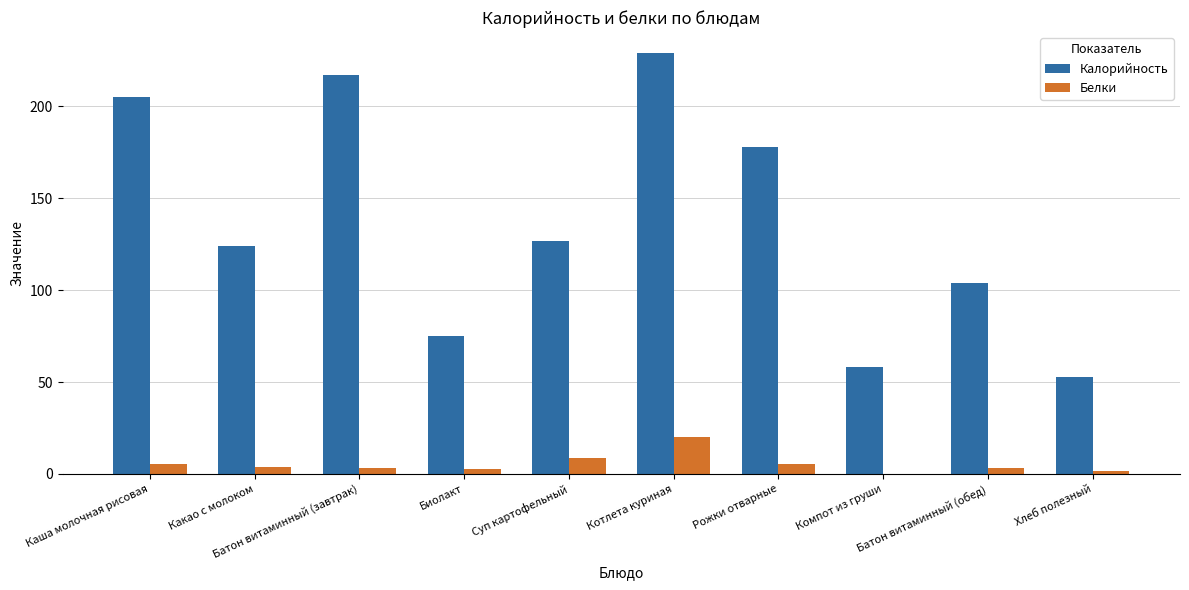

What is the maximum value shown in the chart?

229.0